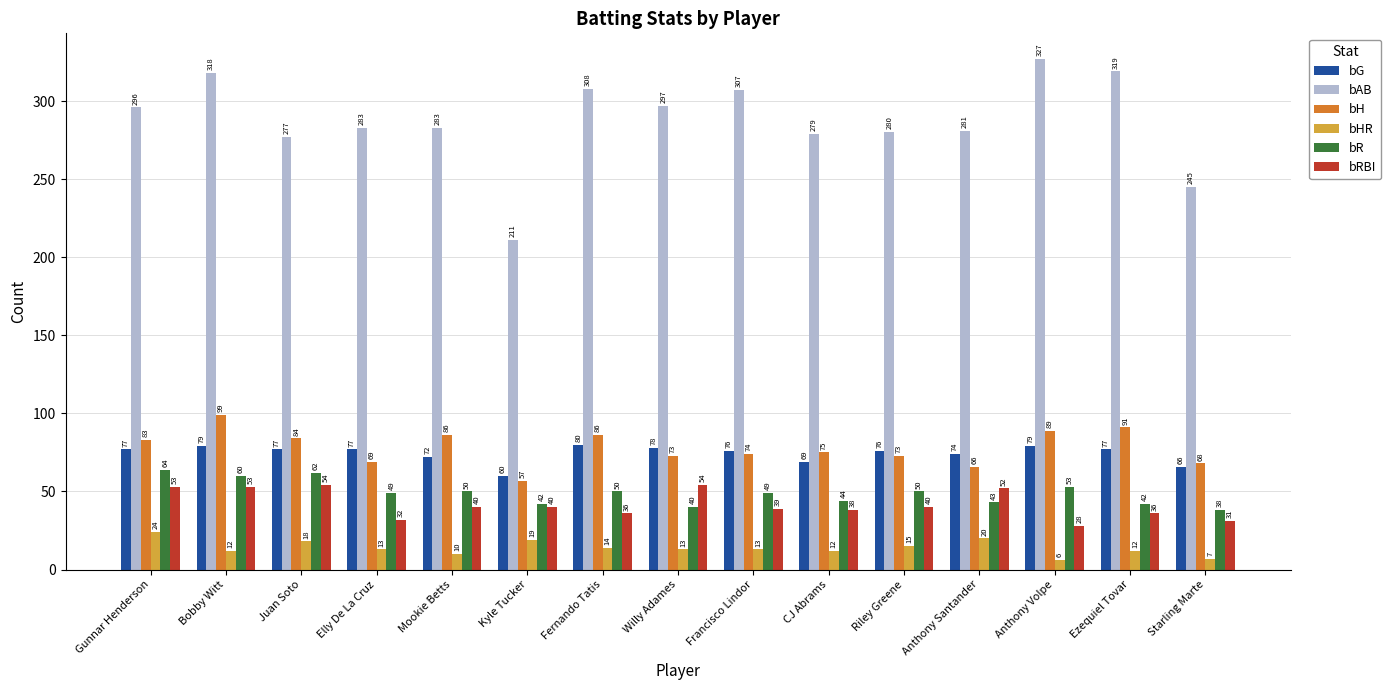

How many categories are shown in the chart?

15